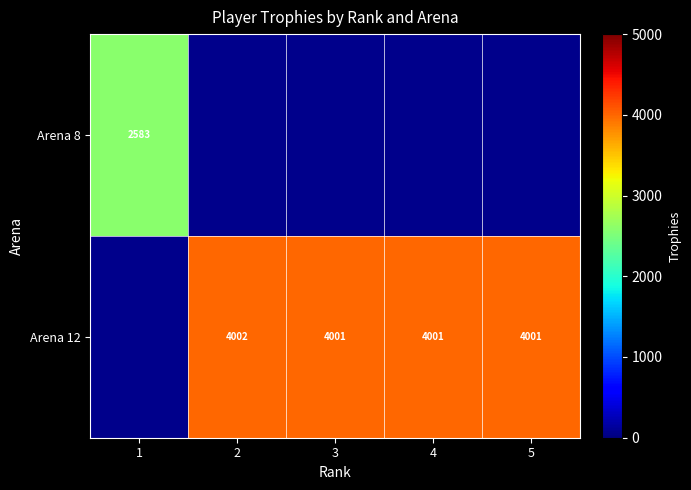

The Arena 12 series shows 6530.6 at 4. True or false?

False